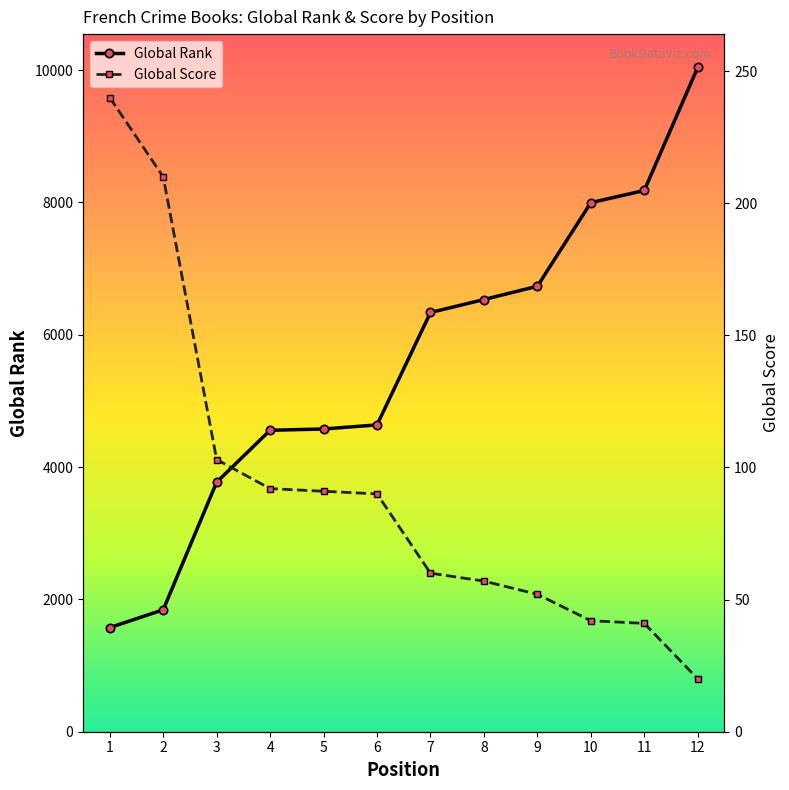

How many data points in Global Rank are less than 6337?

6